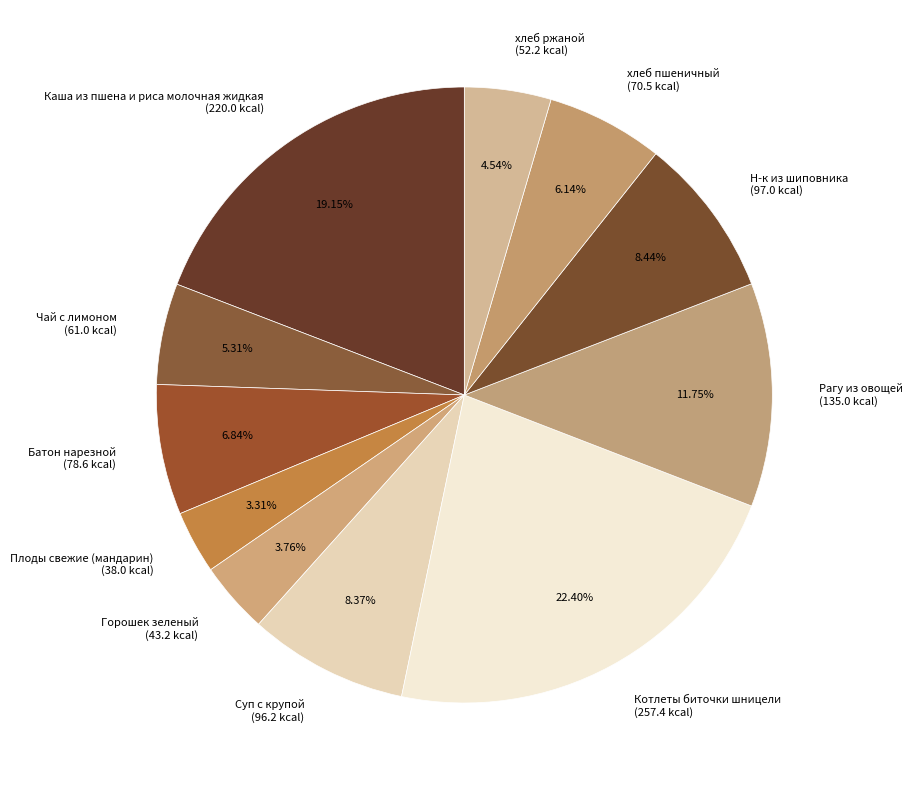

Is there a majority slice in this chart?

No